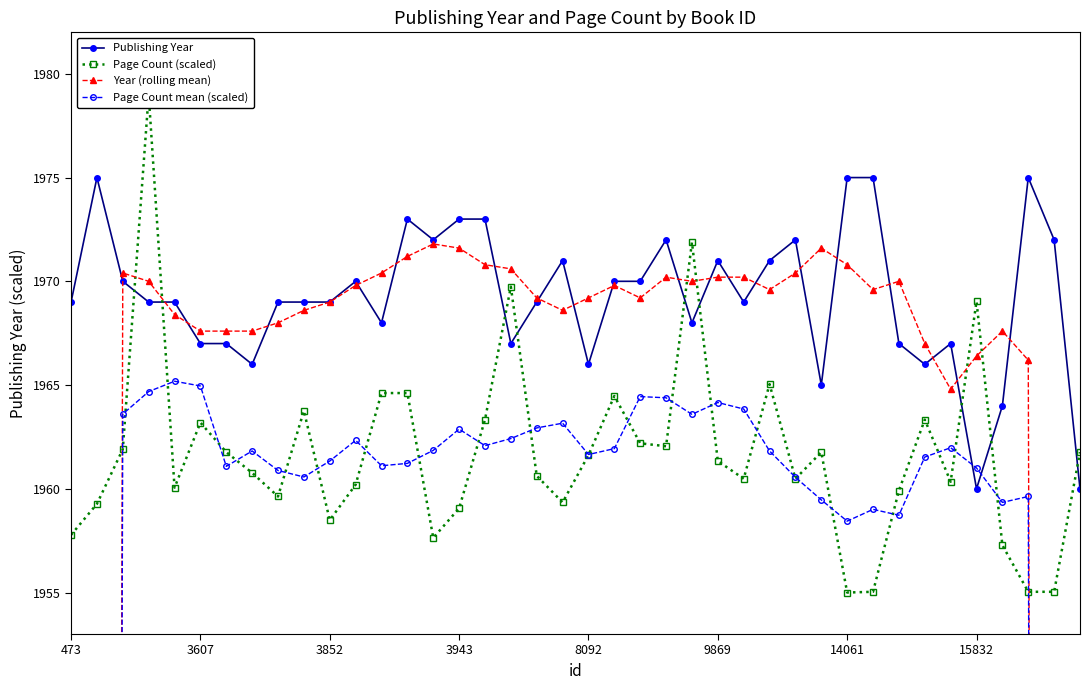

True or false: Publishing Year has a value of 1971 at 9869.

True